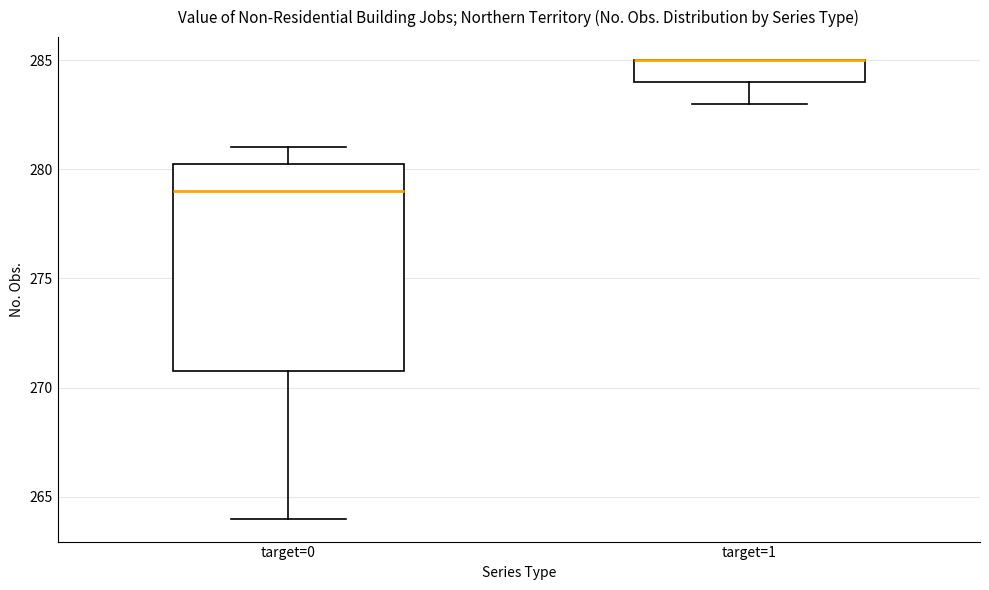

Where does the lower whisker of the box for target=0 end on the y-axis? The values are not printed on the chart, so give them approximately, as read against the axis.

264.0